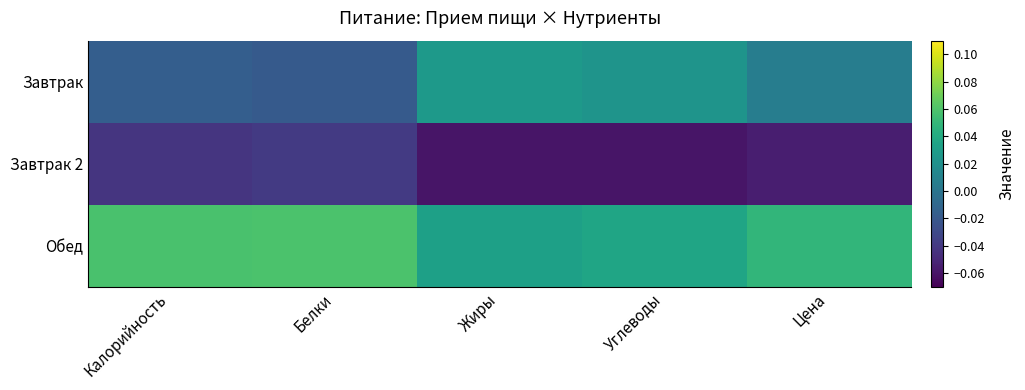

Reading left to right, transcribe all the data shown in this chart.

Завтрак: Калорийность=-0.0	Белки=-0.0	Жиры=0.0	Углеводы=0.0	Цена=0.0
Завтрак 2: Калорийность=-0.0	Белки=-0.0	Жиры=-0.1	Углеводы=-0.1	Цена=-0.1
Обед: Калорийность=0.1	Белки=0.1	Жиры=0.0	Углеводы=0.0	Цена=0.0